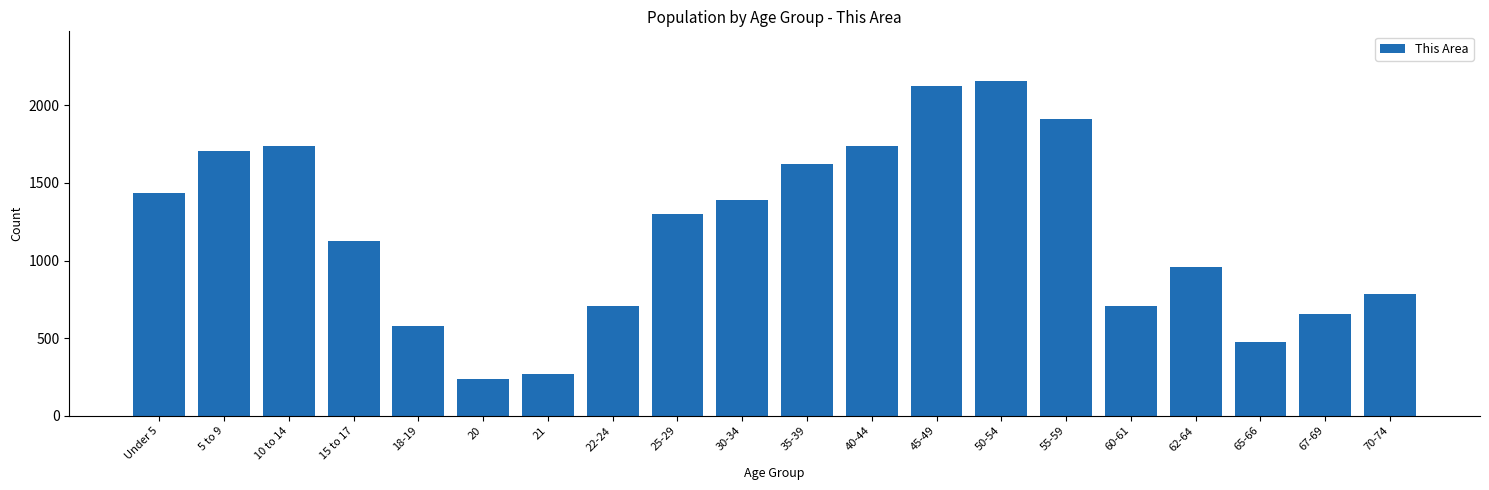

What value does the data have at 65-66, to the nearest 100?

500